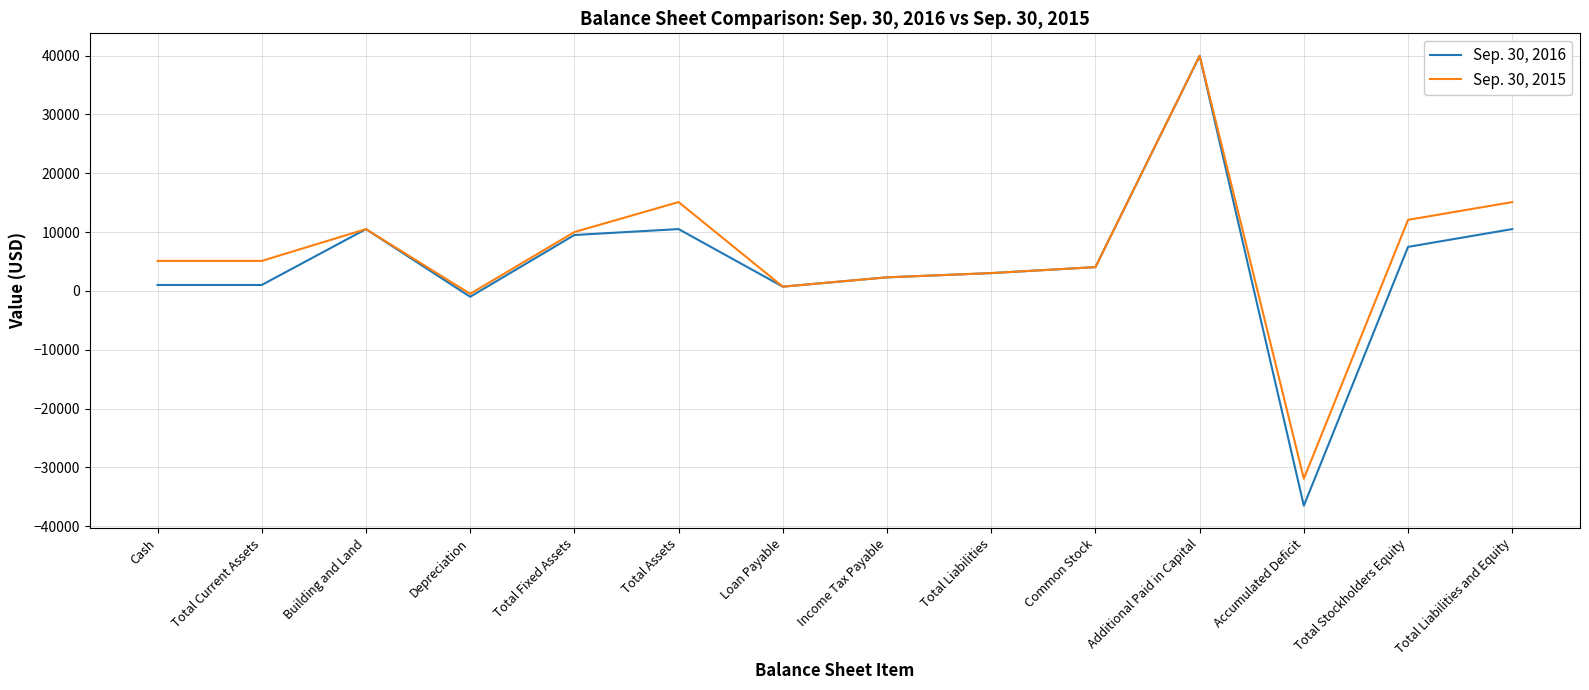

Which series has the widest spread of values?

Sep. 30, 2016